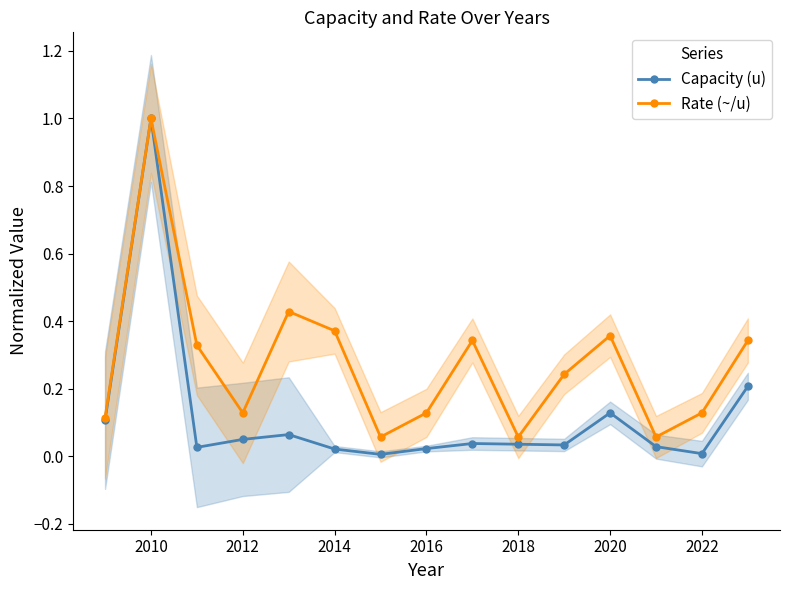

True or false: Capacity (u) has more than 0 interior local peaks.

True